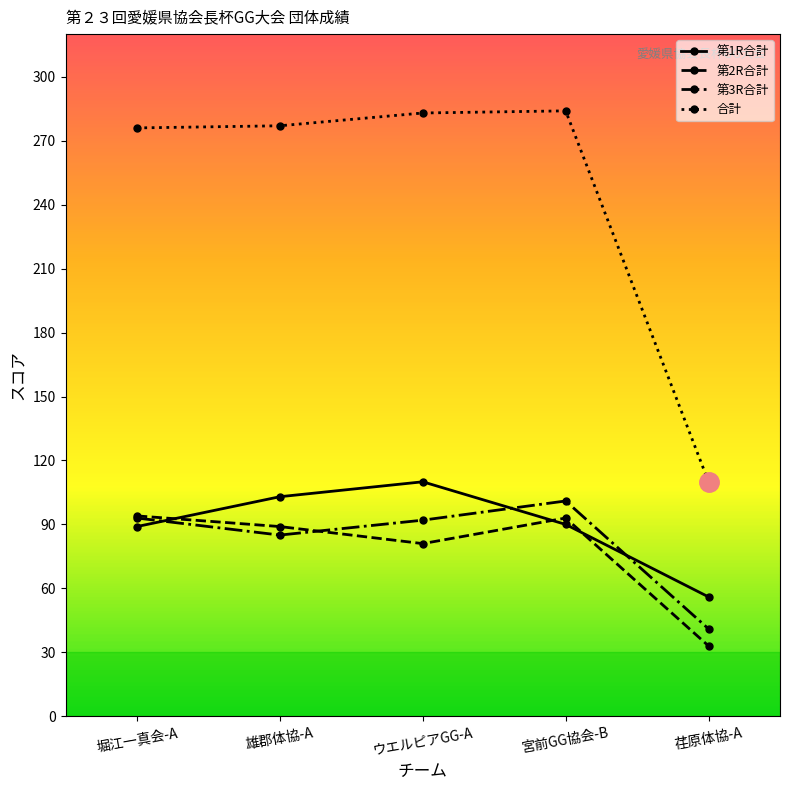

Count the number of data series in this chart.

4